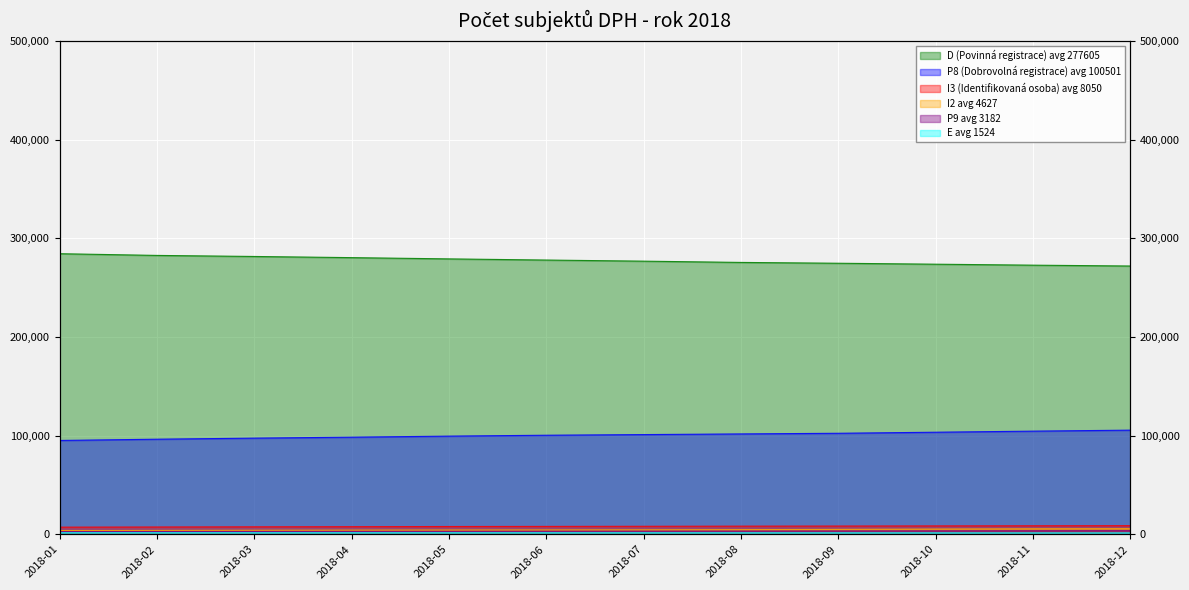

Is it true that I2 equals 3890 at 2018-02?

True